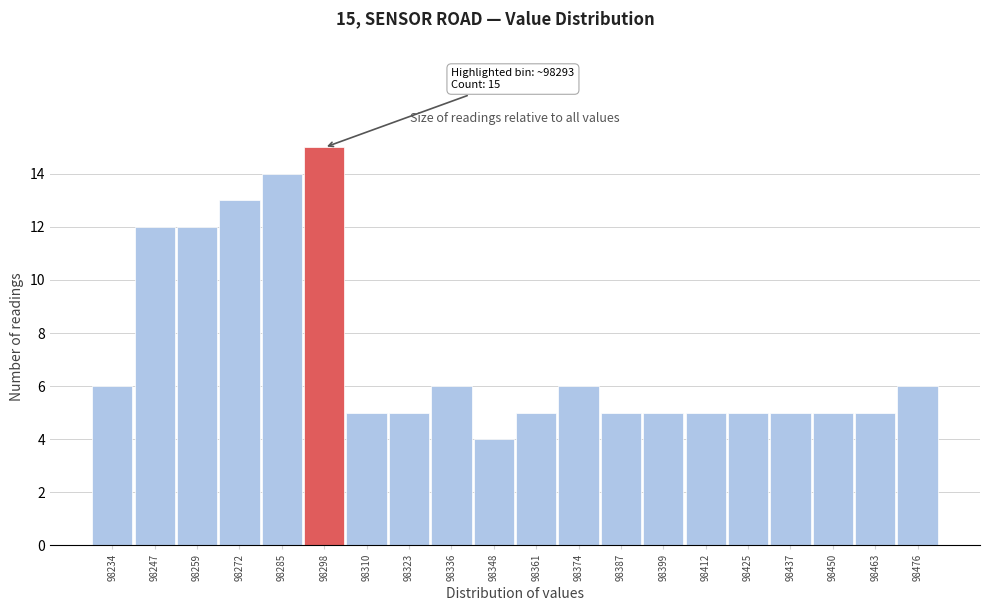

Over which range of the x-axis is the bar tallest?

98292 to 98304